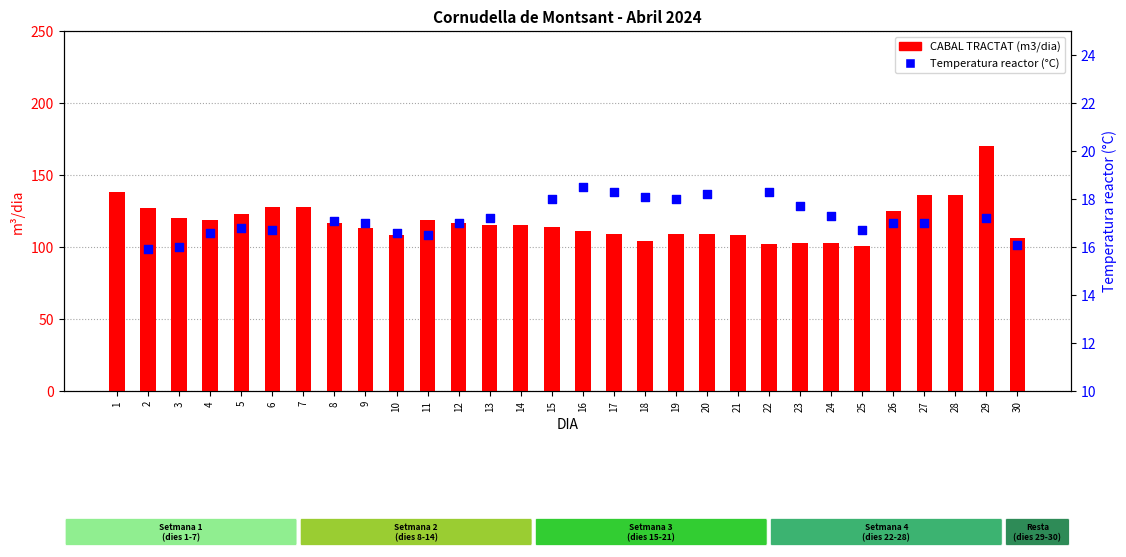

What is the total value across all series at 3?

136.0